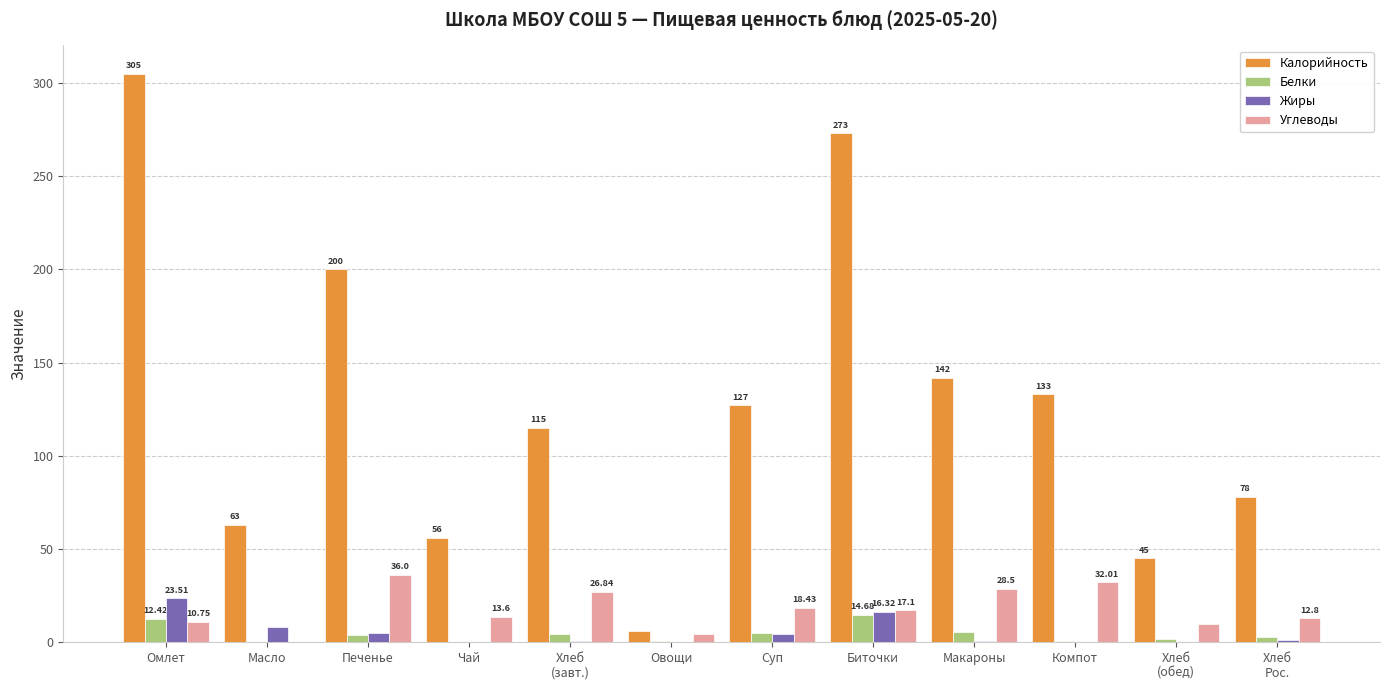

Which series has the largest total across all categories?

Калорийность